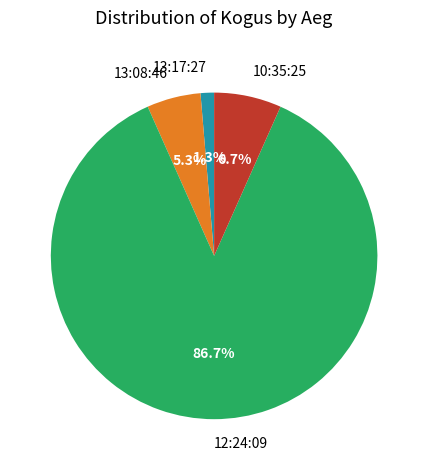

Is the sum of 12:24:09 and 13:17:27 greater than half?

Yes